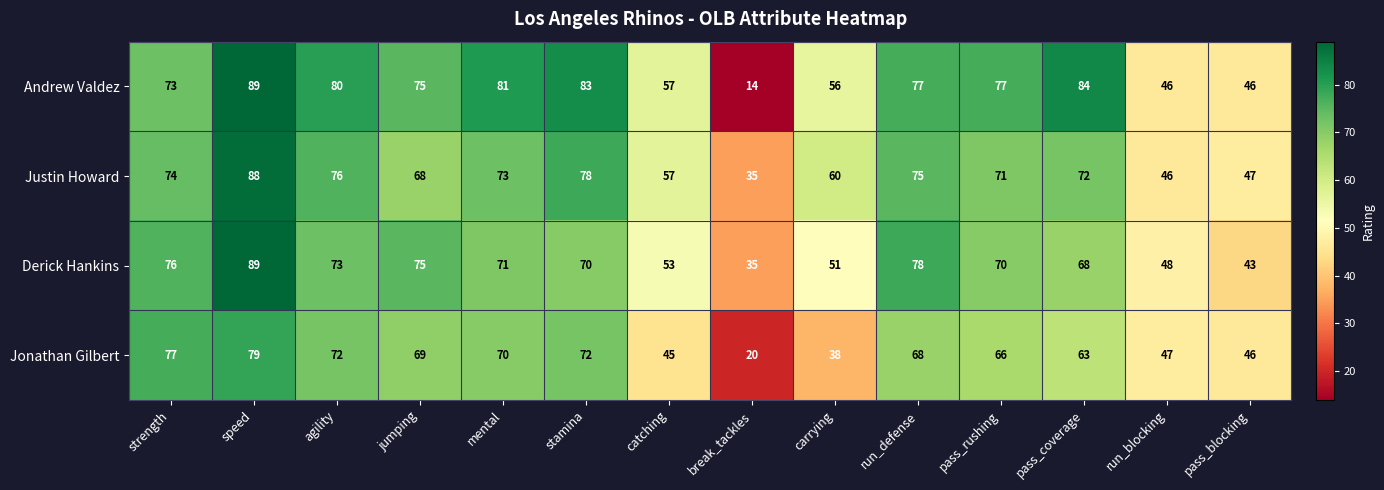

Which series changed the most between jumping and run_blocking?

Andrew Valdez